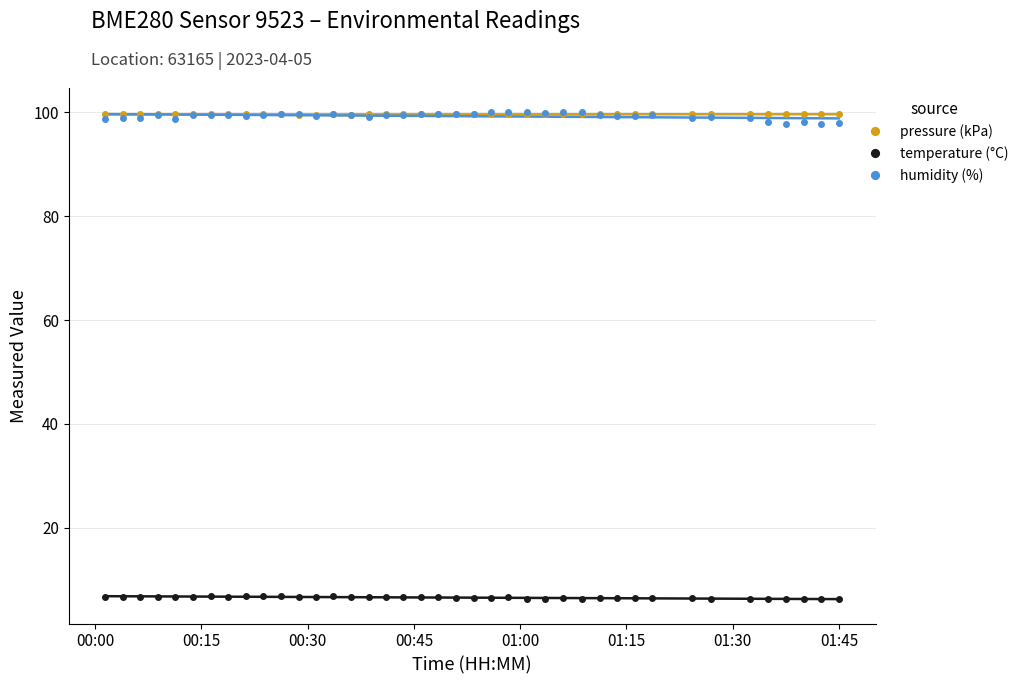

What are all the series names shown in the legend?

pressure (kPa), temperature (°C), humidity (%)